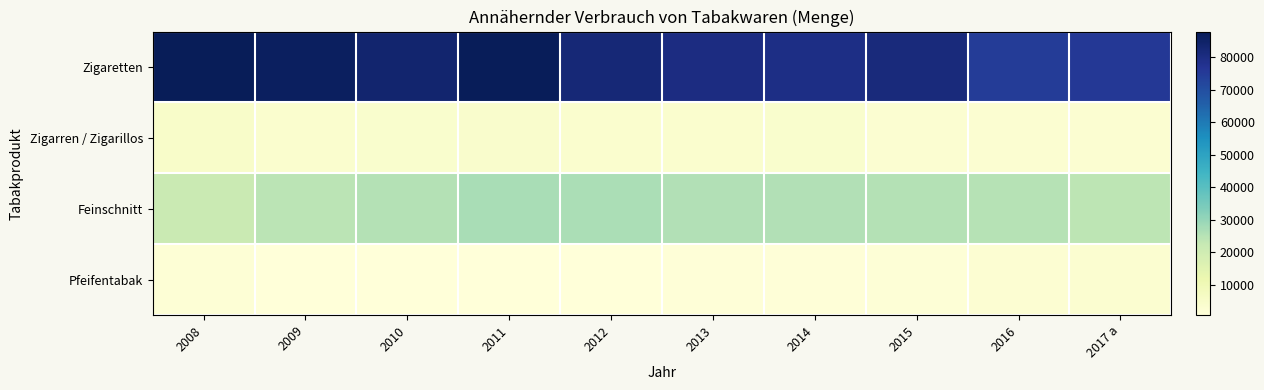

List the series in order of their peak value, lowest first.

Pfeifentabak, Zigarren / Zigarillos, Feinschnitt, Zigaretten